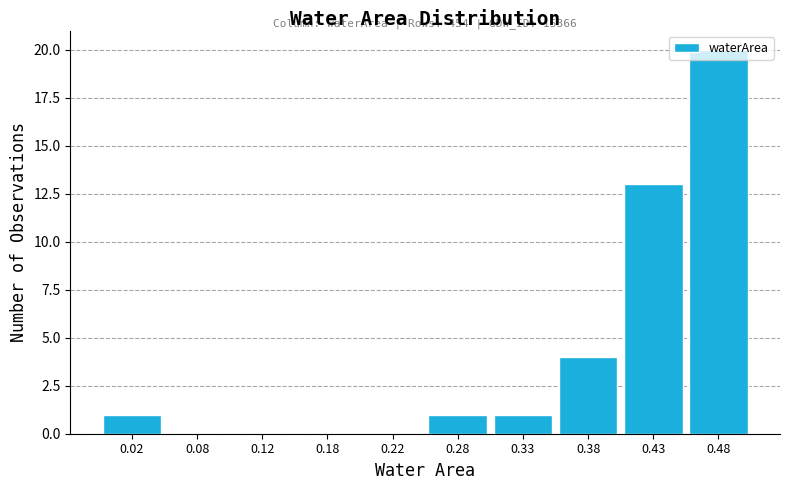

Over which range of the x-axis is the bar tallest?

0.45 to 0.50